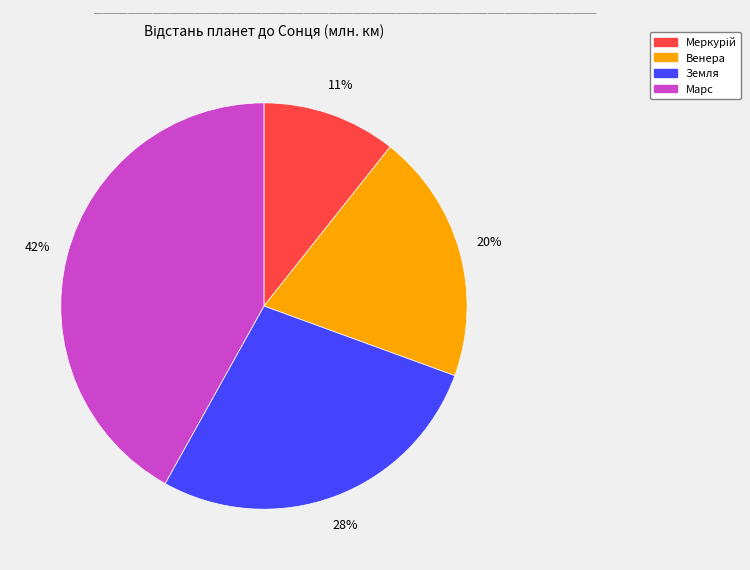

Count the number of slices in the pie.

4